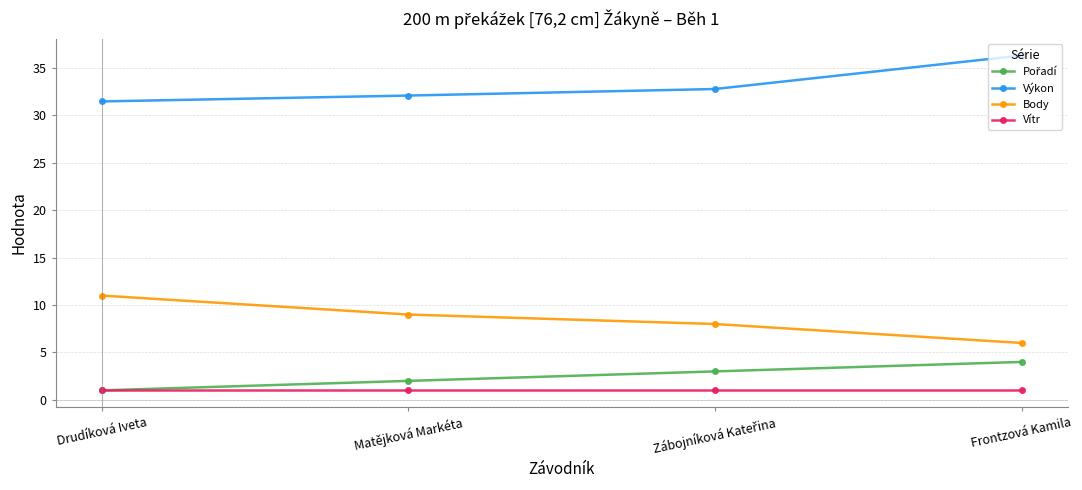

At which label does Body reach its peak?

Drudíková Iveta